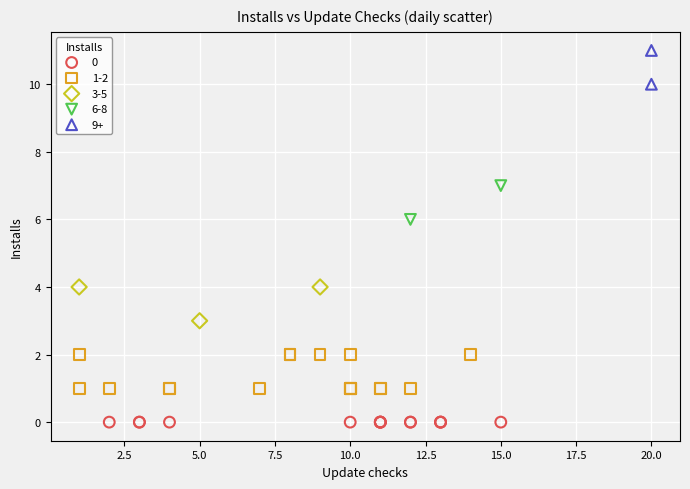

Which series contains the lowest Y value?

0